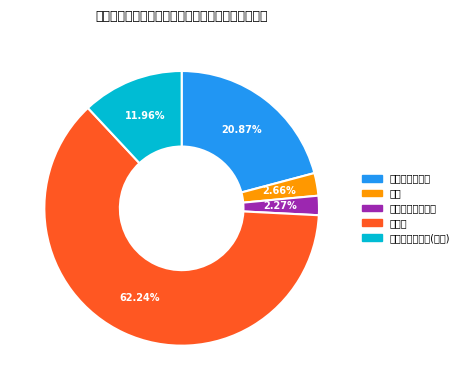

Count the number of slices in the pie.

5